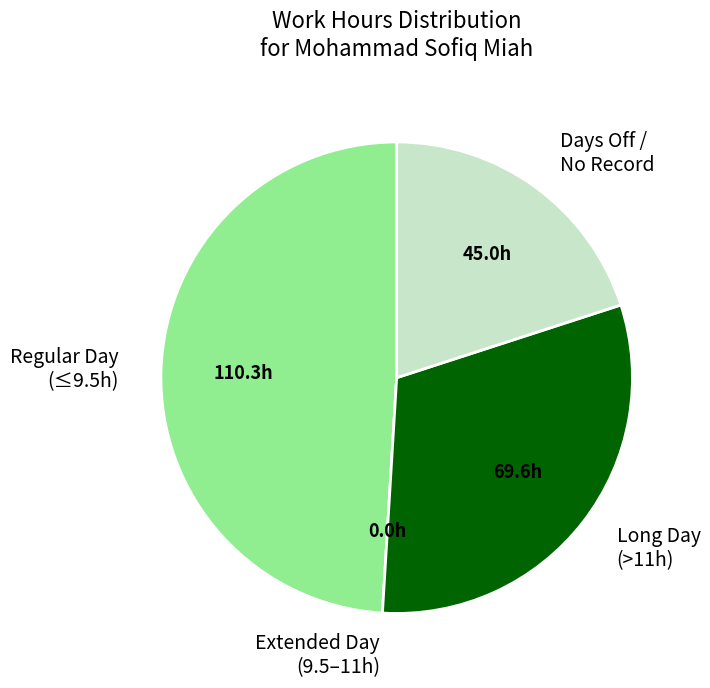

Is there any slice that represents more than half of the pie?

No